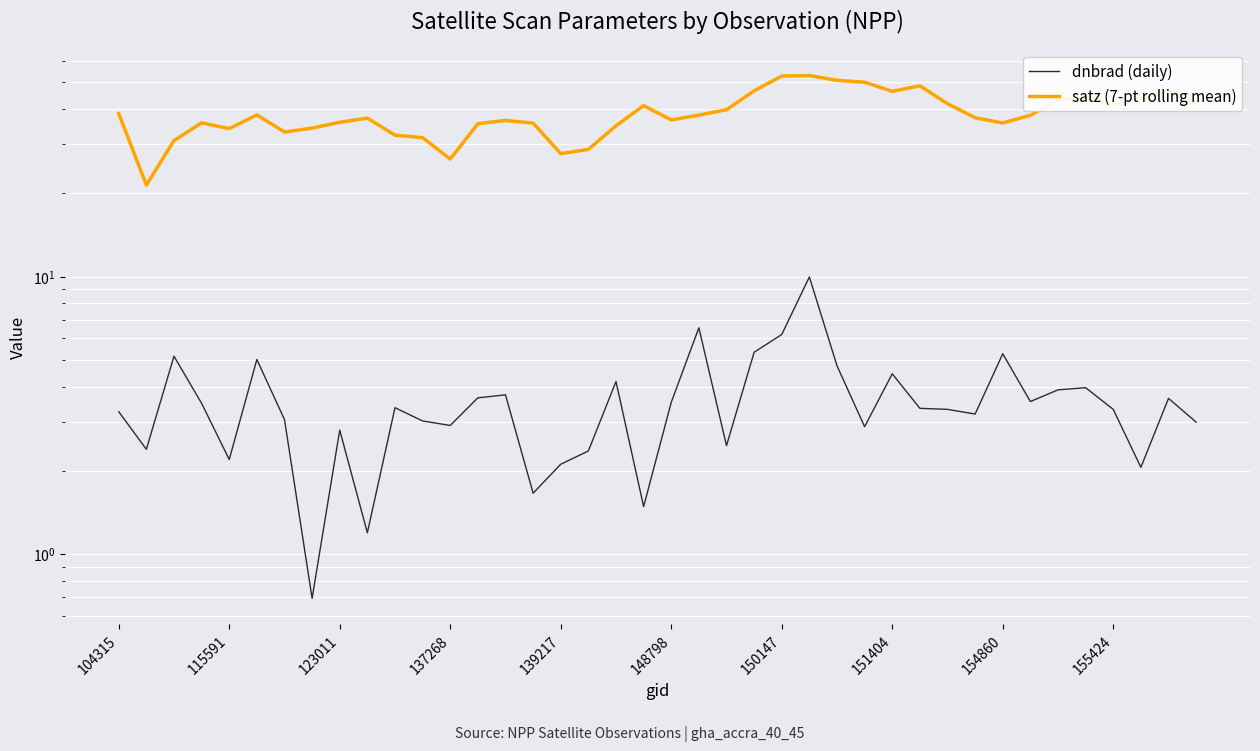

List the series in order of their overall mean, lowest first.

dnbrad (daily), satz (7-pt rolling mean)